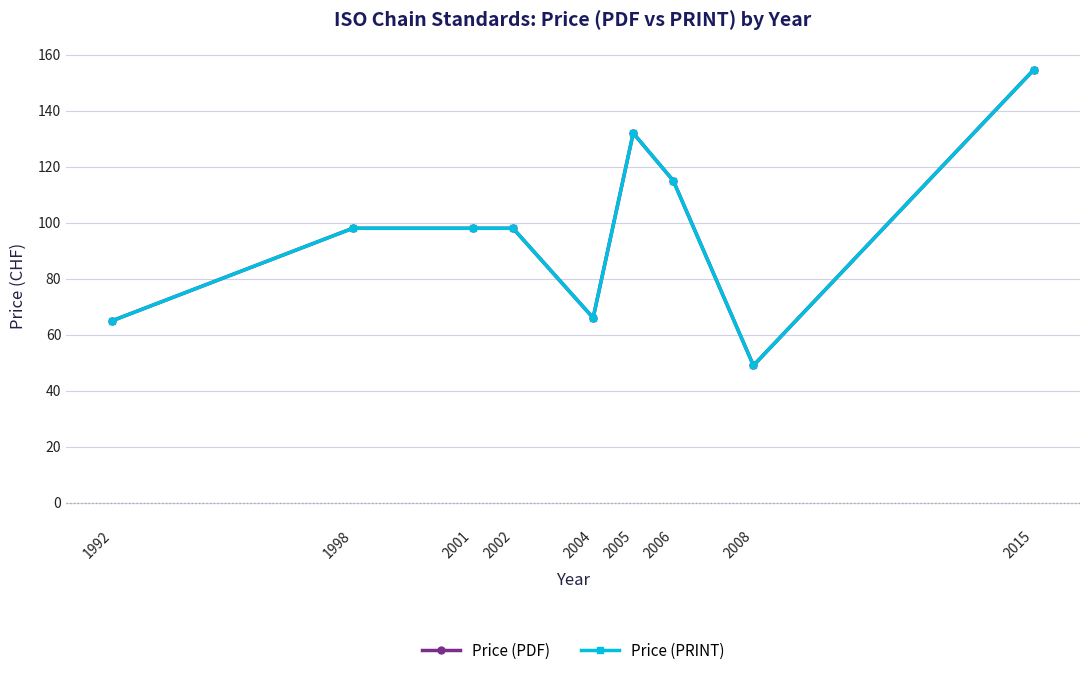

What is the sum of the Price (PRINT) values at 2005 and 2008?

181.0